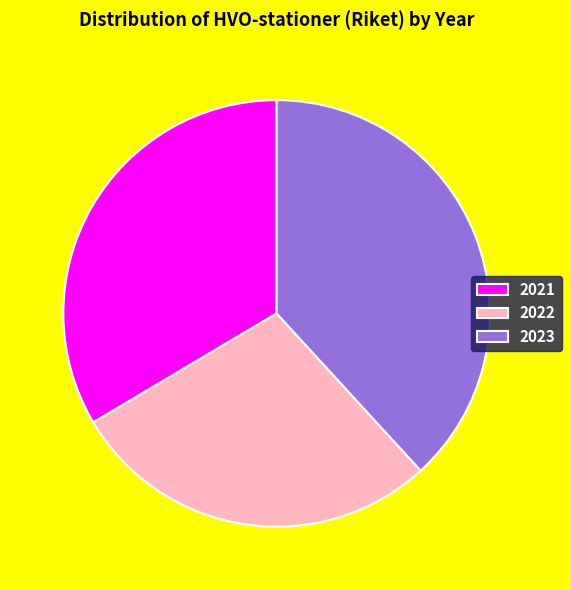

Which has a higher value, 2023 or 2022?

2023